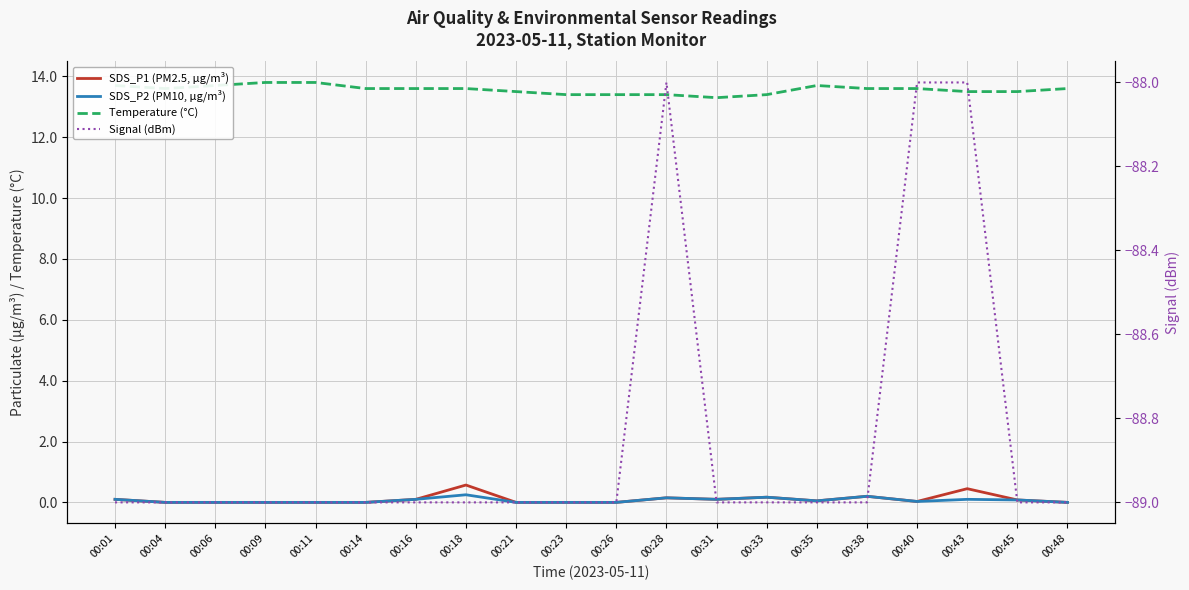

Between 00:40 and 00:23, which is larger?

00:40